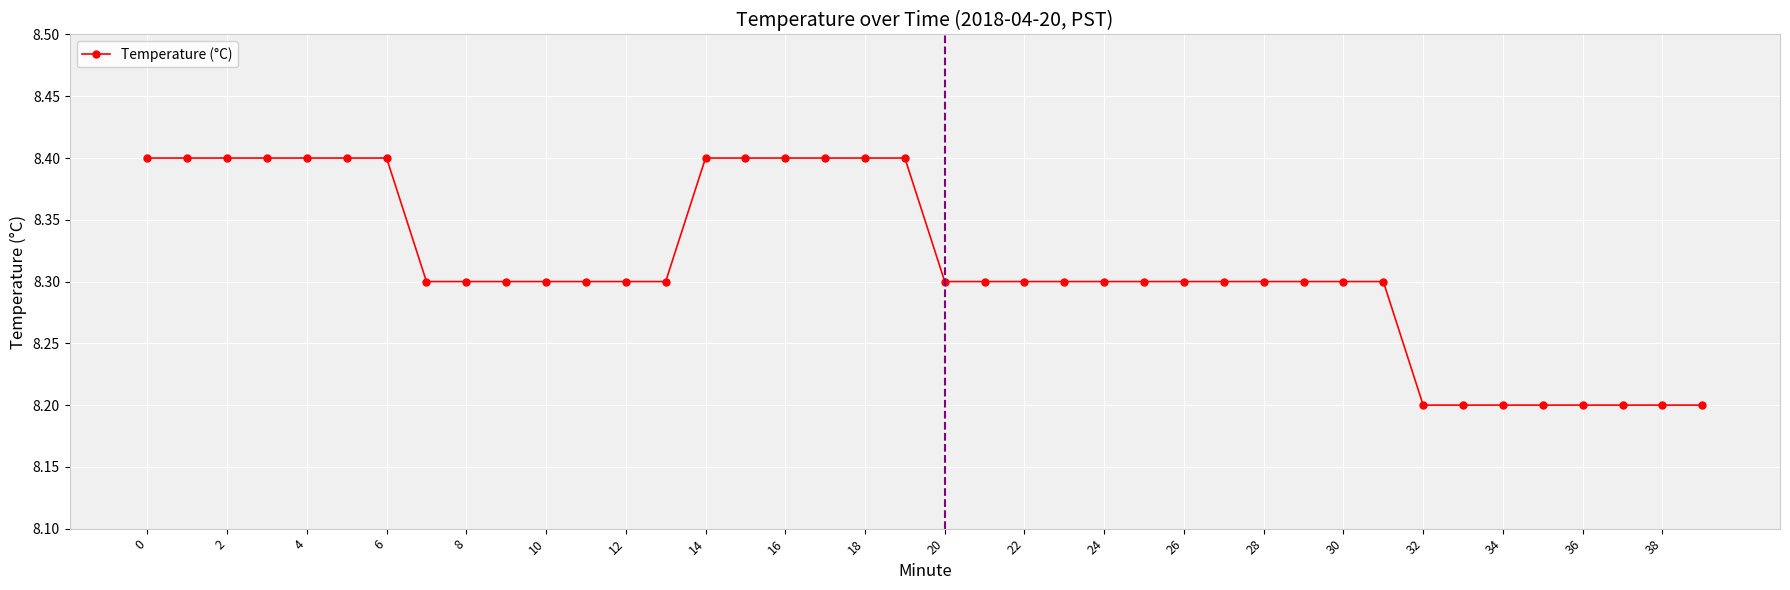

What is the average value?

8.3